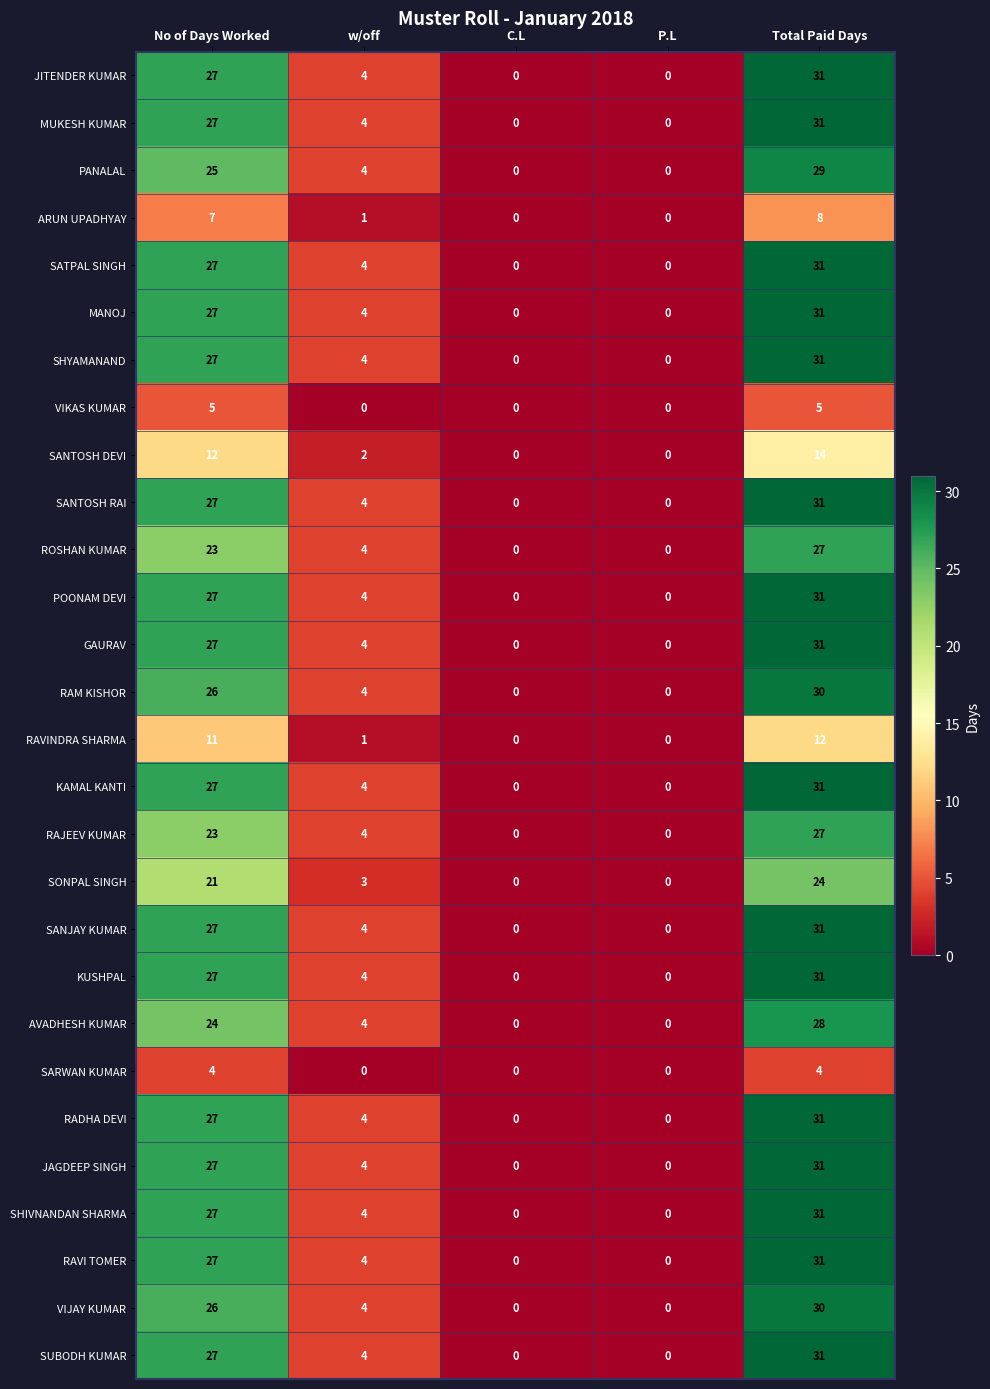

How many data points in RAVI TOMER are less than 4?

2